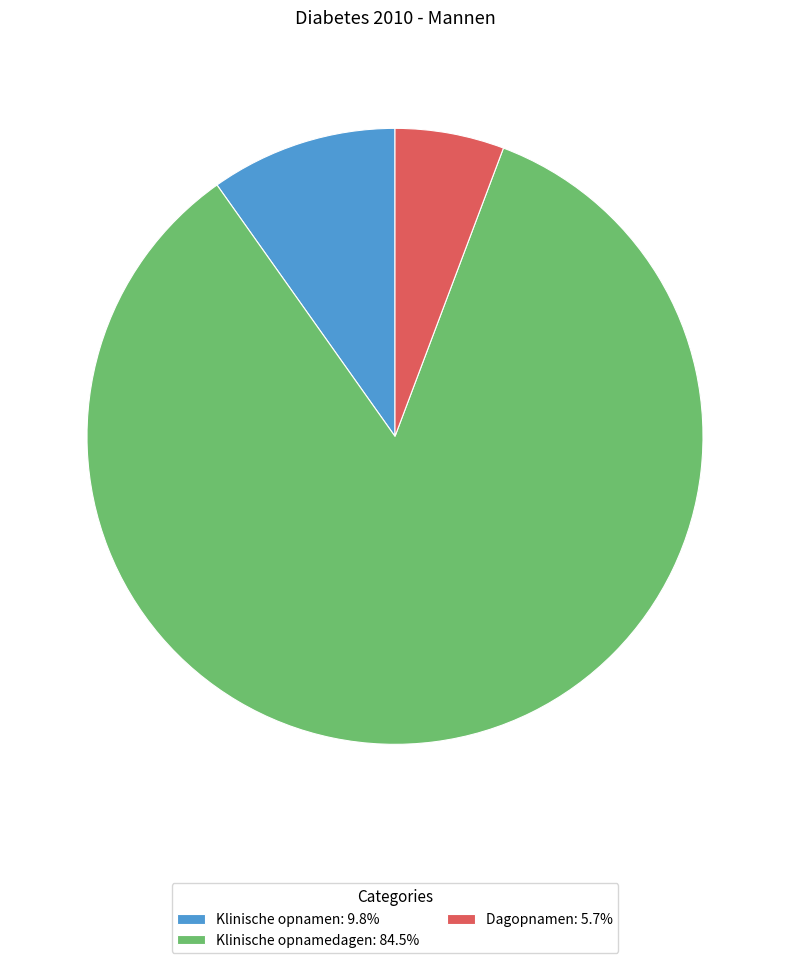

Approximately how many times larger is the value at Klinische opnamedagen compared to Klinische opnamen?

8.6